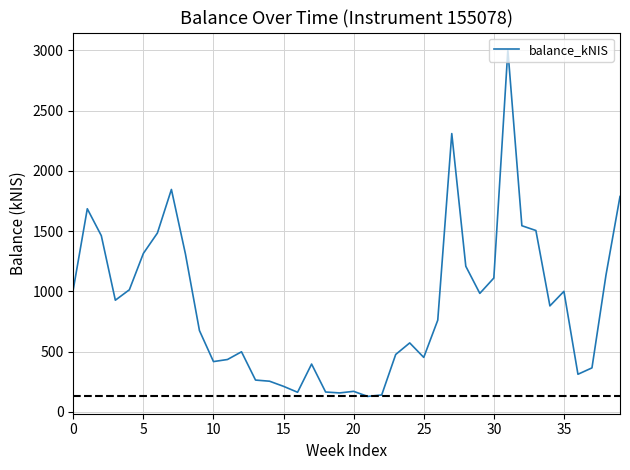

What is the difference between the maximum and minimum values?

2874.7